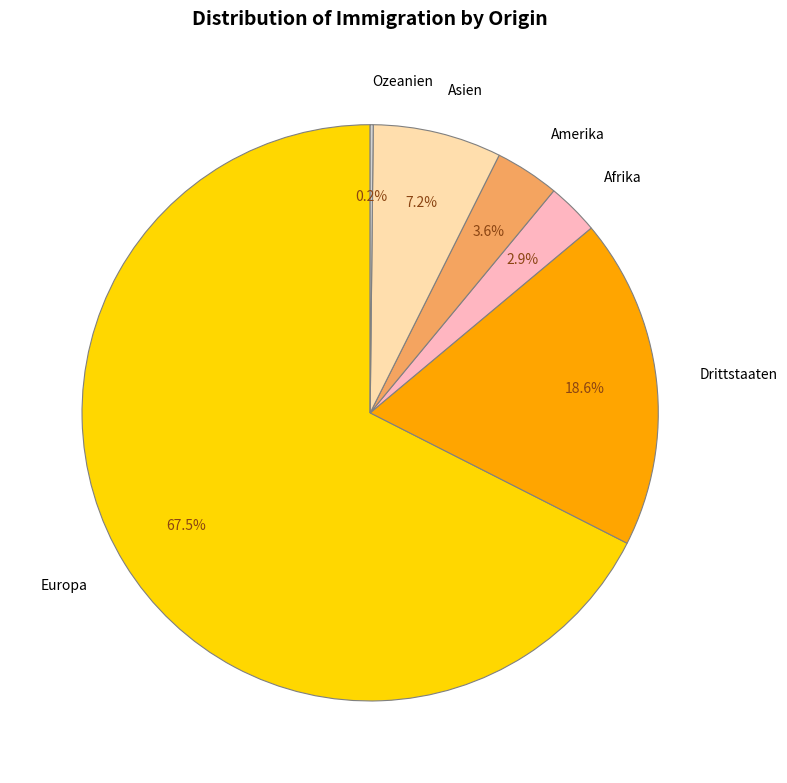

Between Asien and Amerika, which is larger?

Asien